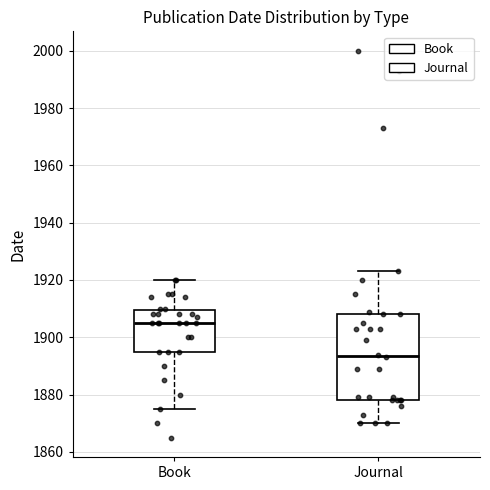

Reading left to right, read every box against the y-axis: the position of its median line, the range the box covers, and the ends of its whiskers. The values are not printed on the chart, so give them approximately, as read against the axis.

Book: median 1906, box 1896 to 1910, whiskers 1876 to 1920
Journal: median 1894, box 1878 to 1908, whiskers 1870 to 1924